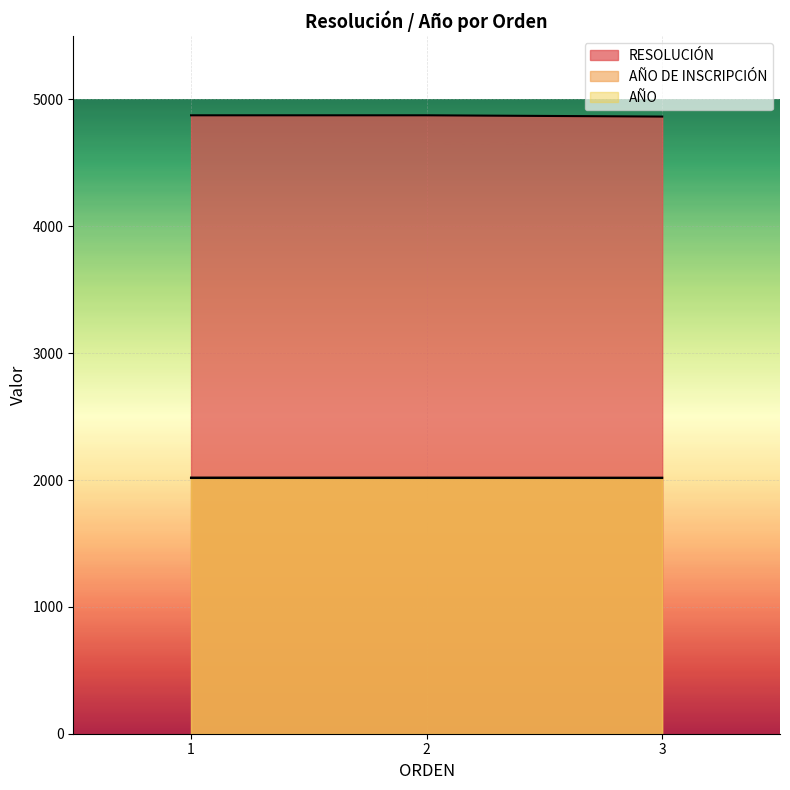

List the labels in order of RESOLUCIÓN value, smallest first.

3, 1, 2